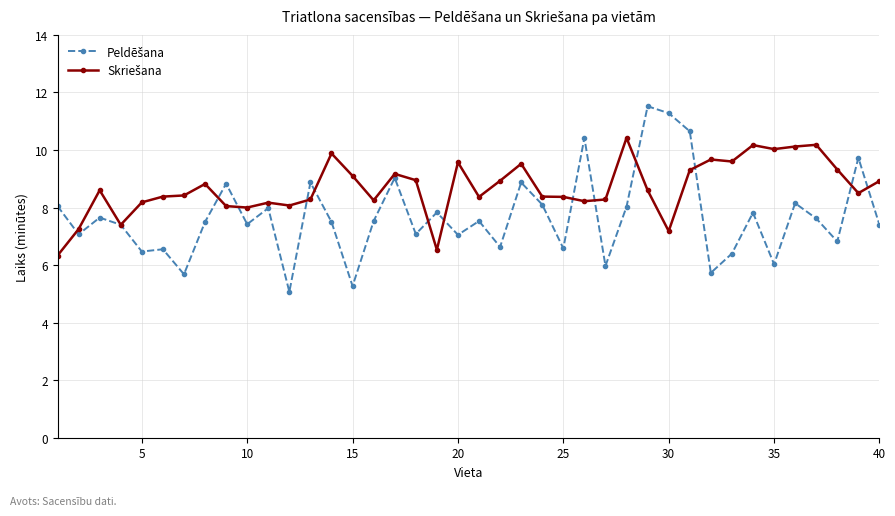

What is the maximum value shown in the chart?

11.5